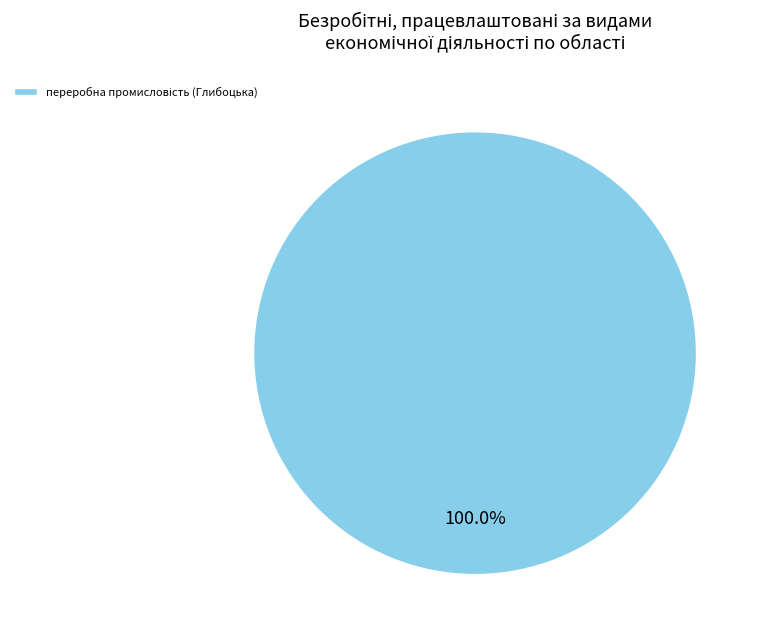

Is there a majority slice in this chart?

Yes